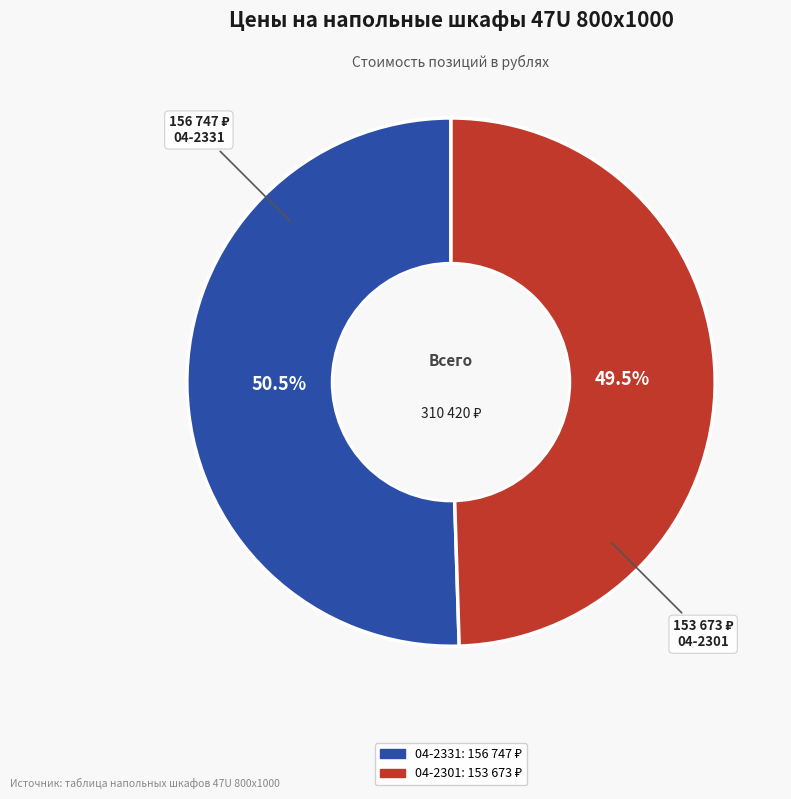

Which category accounts for the majority?

04-2331